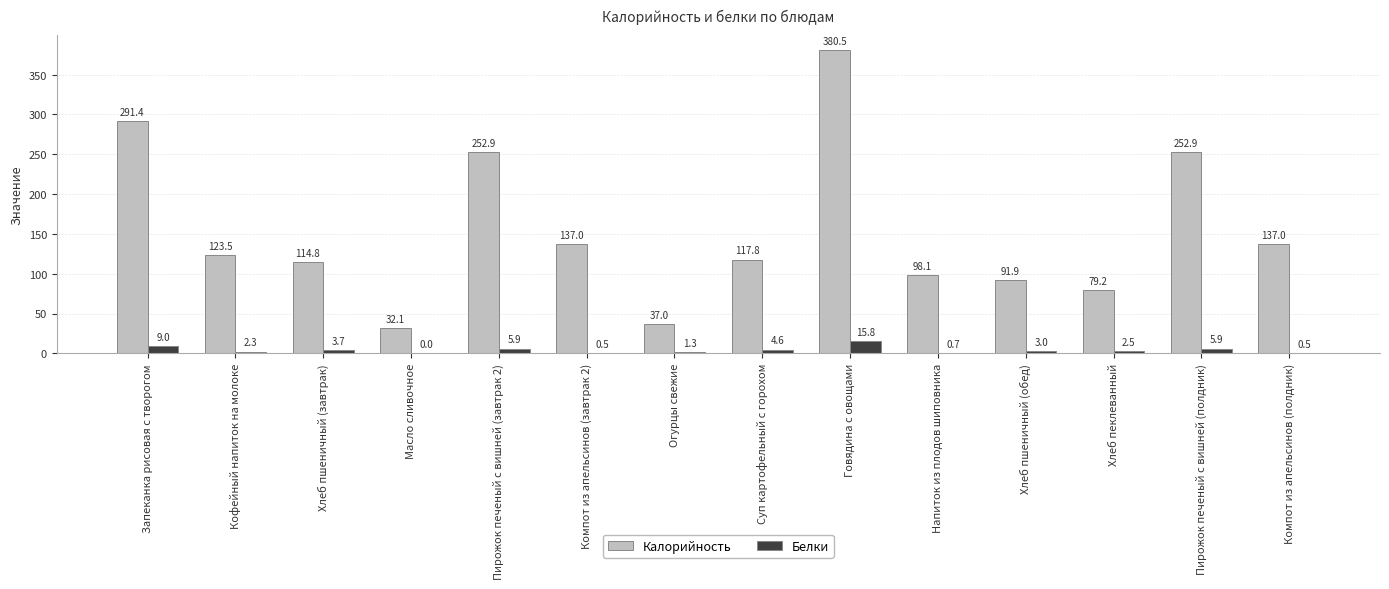

How many categories are shown in the chart?

14